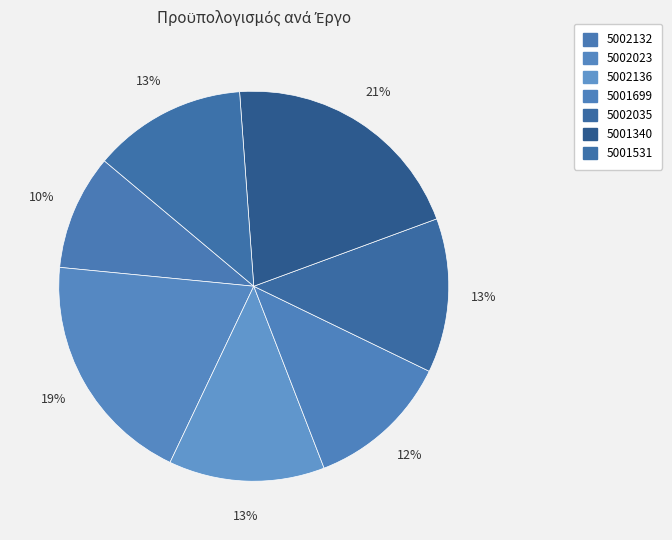

Between 5002136 and 5001340, which is larger?

5001340